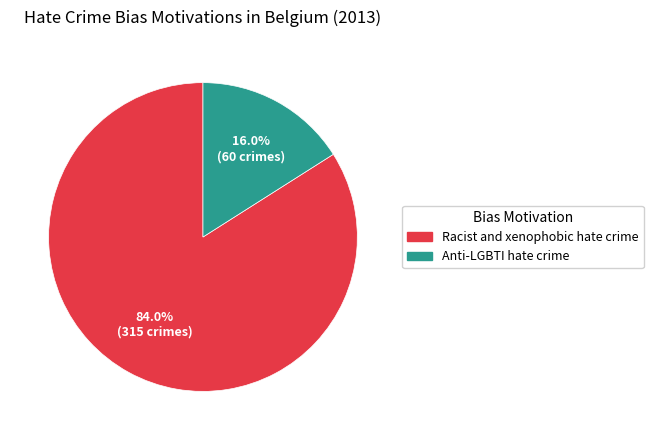

True or false: Anti-LGBTI hate crime accounts for 2% of the total.

False